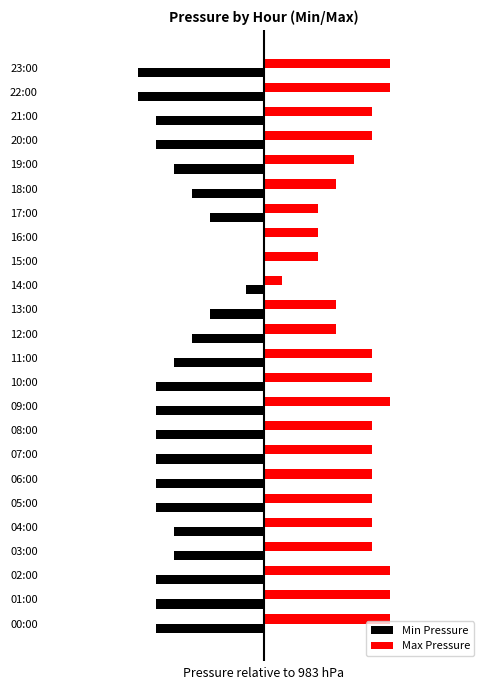

What are all the series names shown in the legend?

Min Pressure, Max Pressure